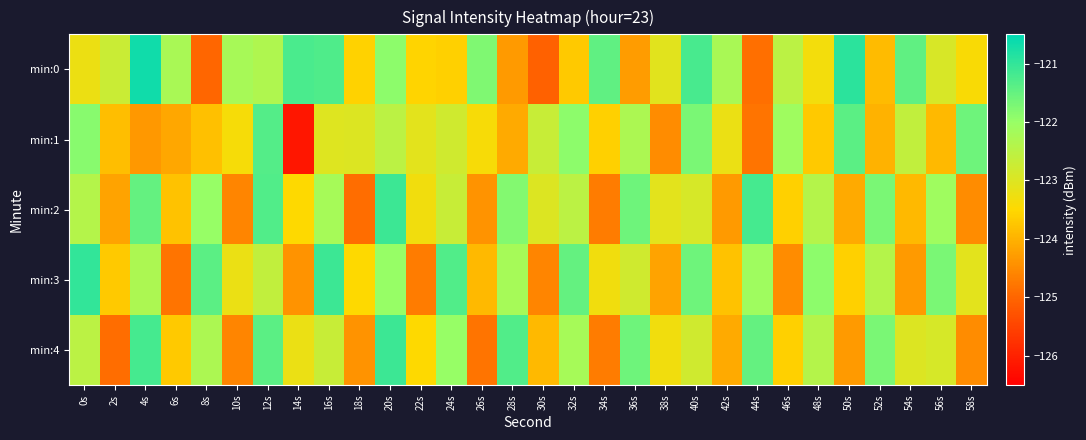

Rank the series by their maximum value, from highest to lowest.

min:0, min:3, min:2, min:4, min:1